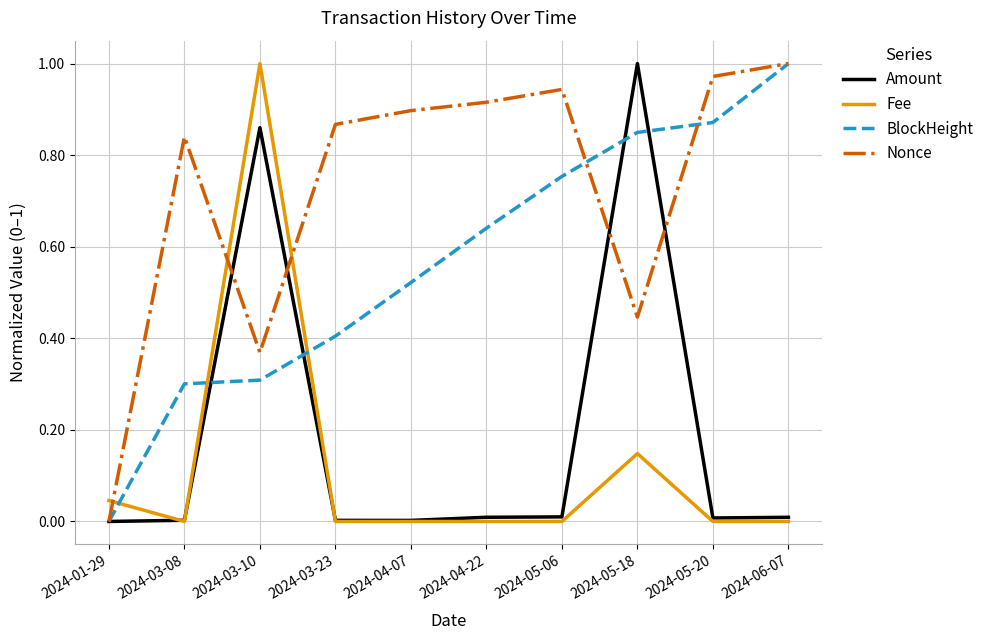

At which label does Nonce reach its peak?

2024-06-07